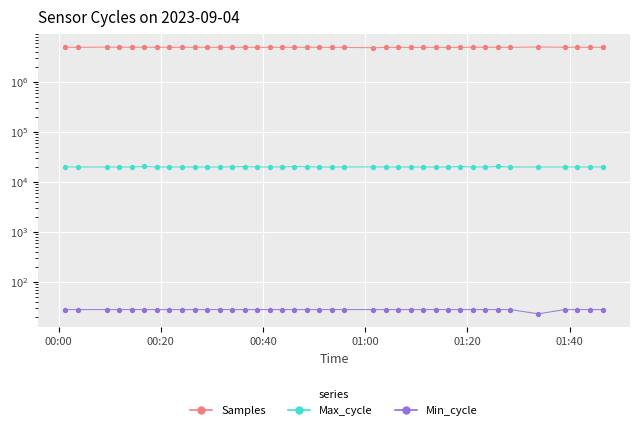

At how many categories does at least one series exceed 1653523?

39